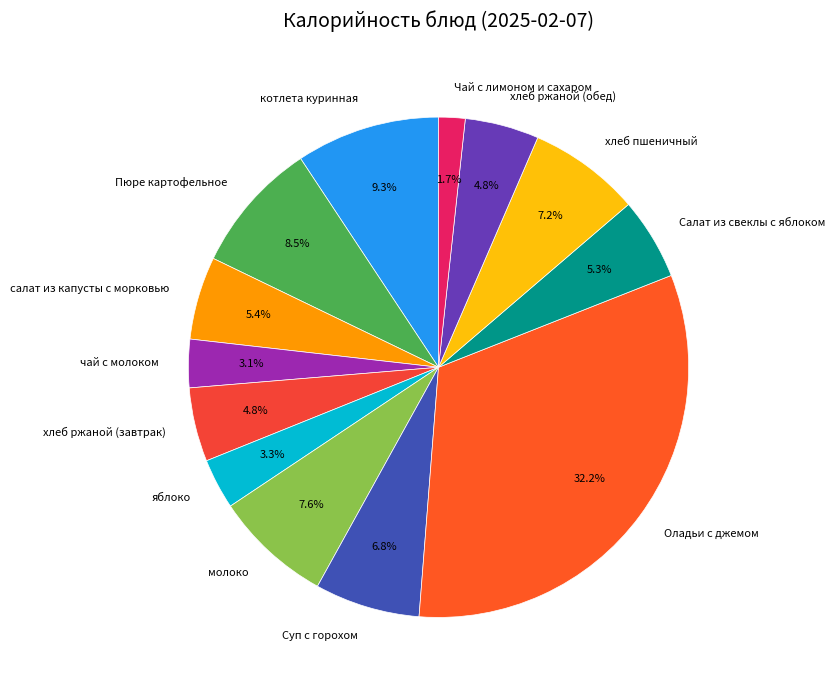

What is the total percentage of чай с молоком and молоко?

10.7%